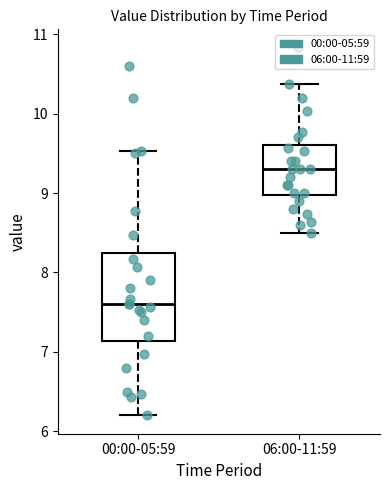

Reading left to right, read every box against the y-axis: the position of its median line, the range the box covers, and the ends of its whiskers. The values are not printed on the chart, so give them approximately, as read against the axis.

00:00-05:59: median 7.6, box 7.1 to 8.2, whiskers 6.2 to 9.5
06:00-11:59: median 9.3, box 9.0 to 9.6, whiskers 8.5 to 10.4